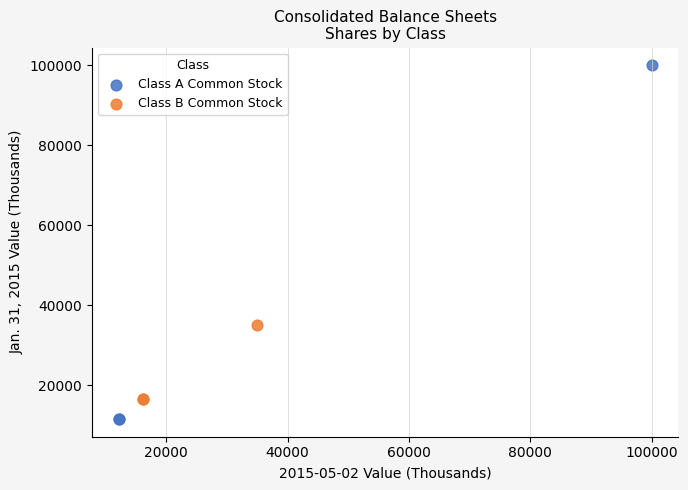

Which series has the widest spread of Y values?

Class A Common Stock